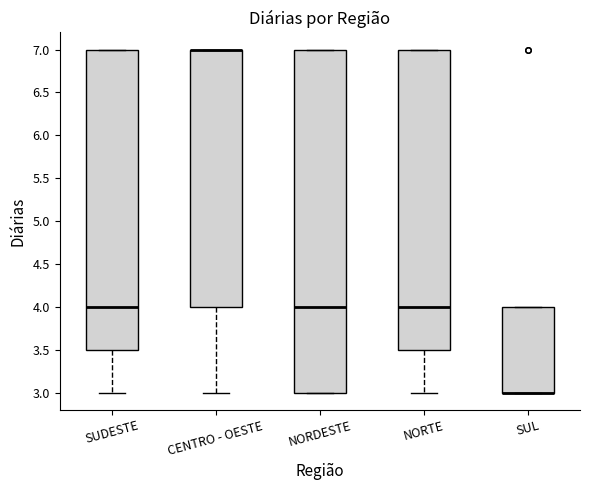

Where is the lower edge of the box for SUL on the y-axis? The values are not printed on the chart, so give them approximately, as read against the axis.

3.0